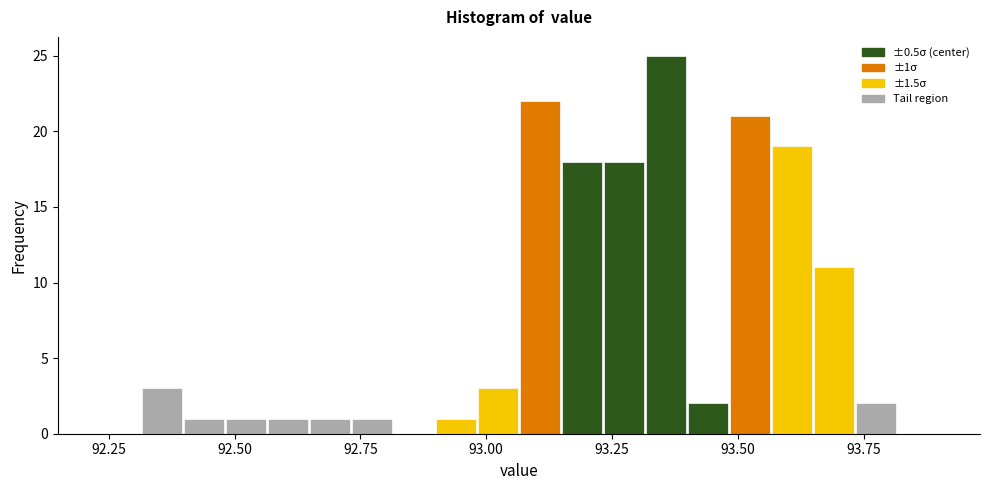

Around what value on the x-axis is the tallest bar? Give the approximate position of its centre, as read against the axis.

93.35